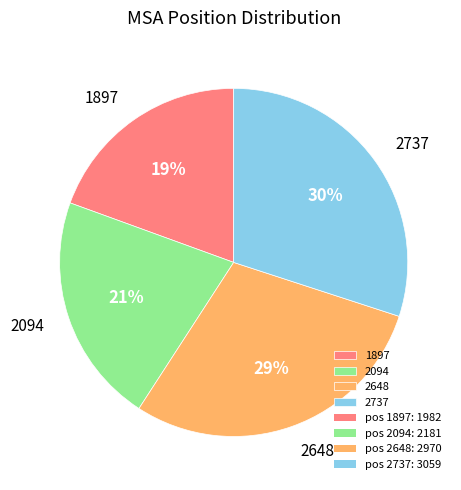

To the nearest percent, what is the average slice percentage?

25%